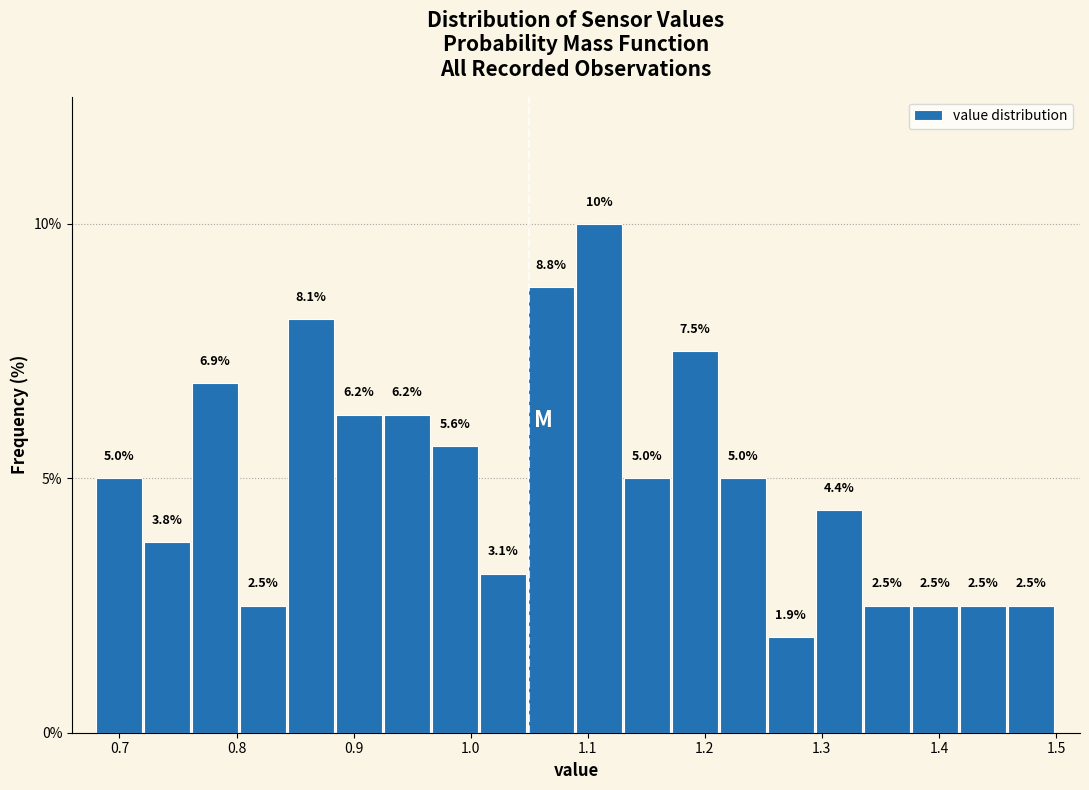

What is the height of the bar covering 1.213 to 1.254 on the x-axis? The bar edges are not printed on the chart, so give them approximately, as read against the axis.

5.0